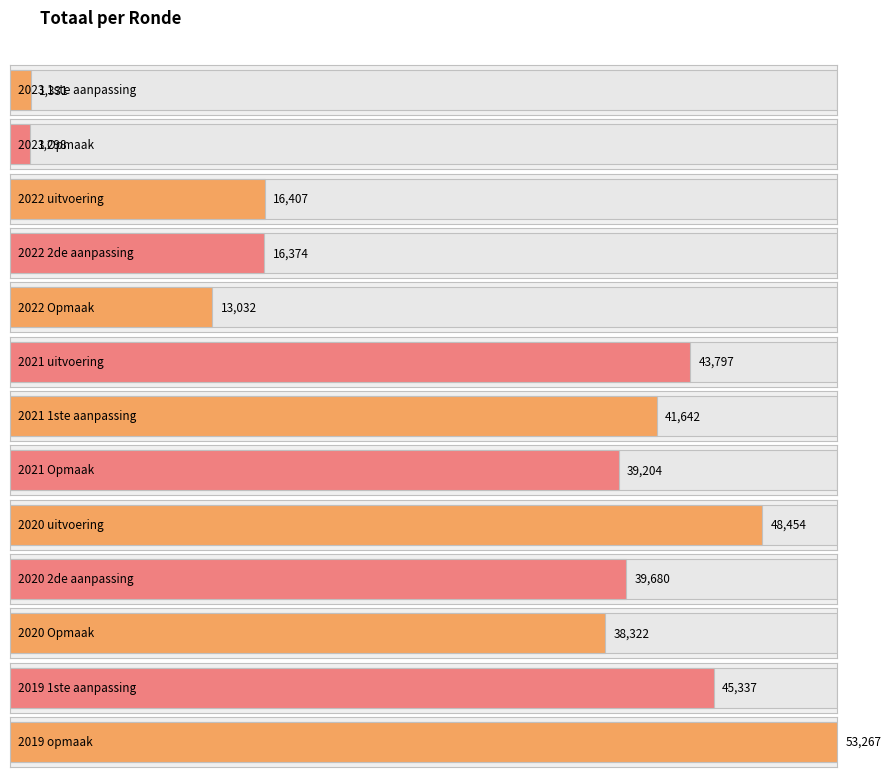

How many distinct data groups are displayed?

1